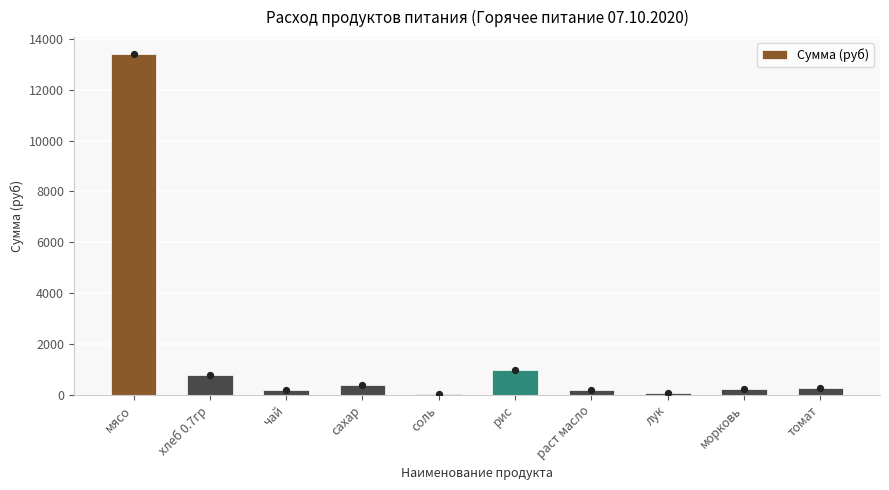

Between сахар and мясо, which is larger?

мясо